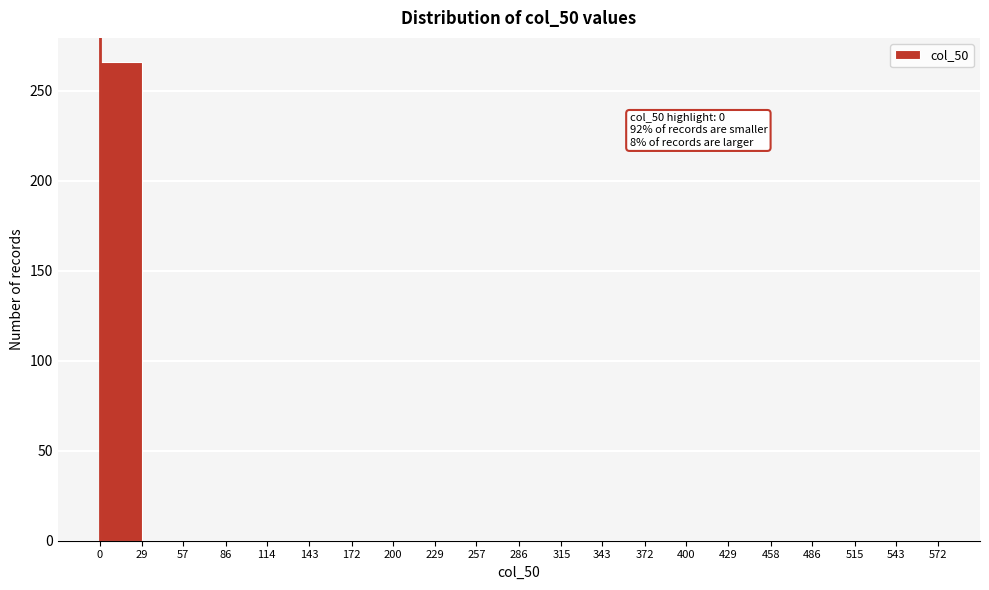

Which range on the x-axis has the tallest bar?

0 to 29